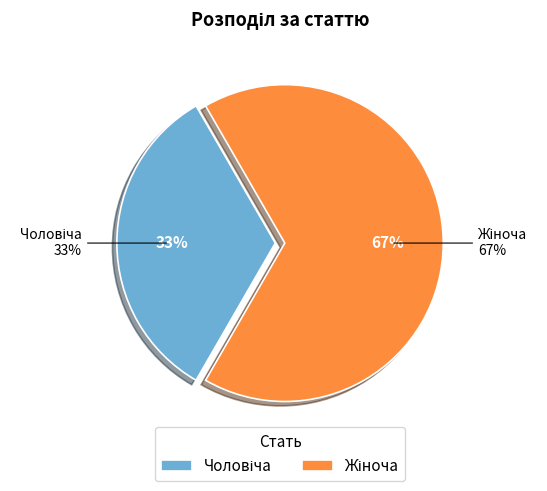

To the nearest percent, what is the combined percentage of Жіноча and Чоловіча?

100%